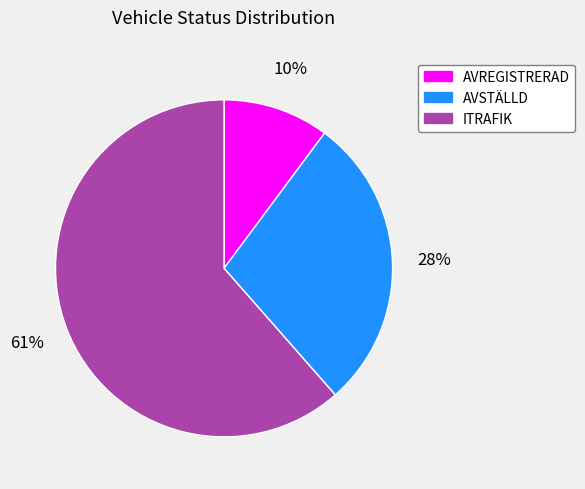

To the nearest percent, what is the average slice percentage?

33%